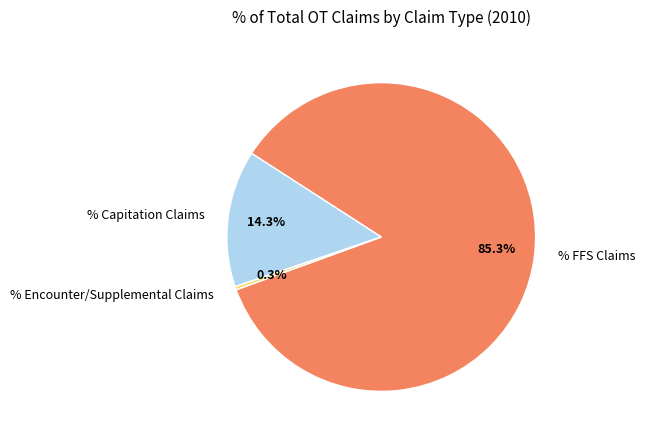

Which slice is the smallest?

% Encounter/Supplemental Claims